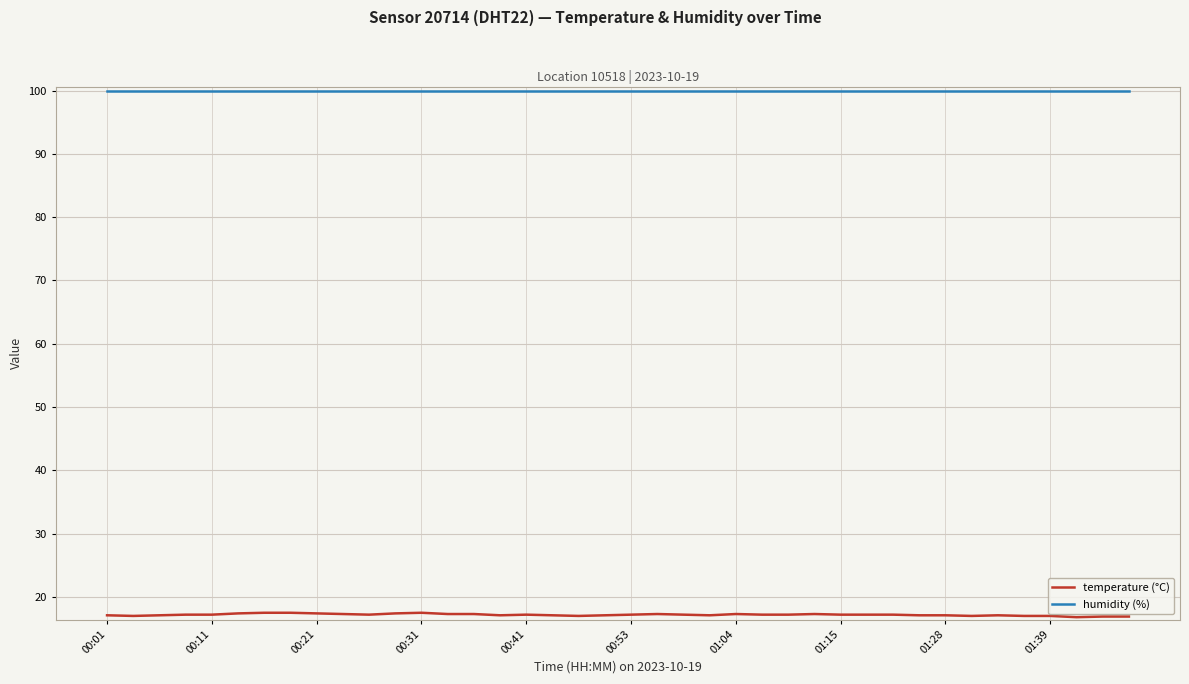

How many distinct data groups are displayed?

2